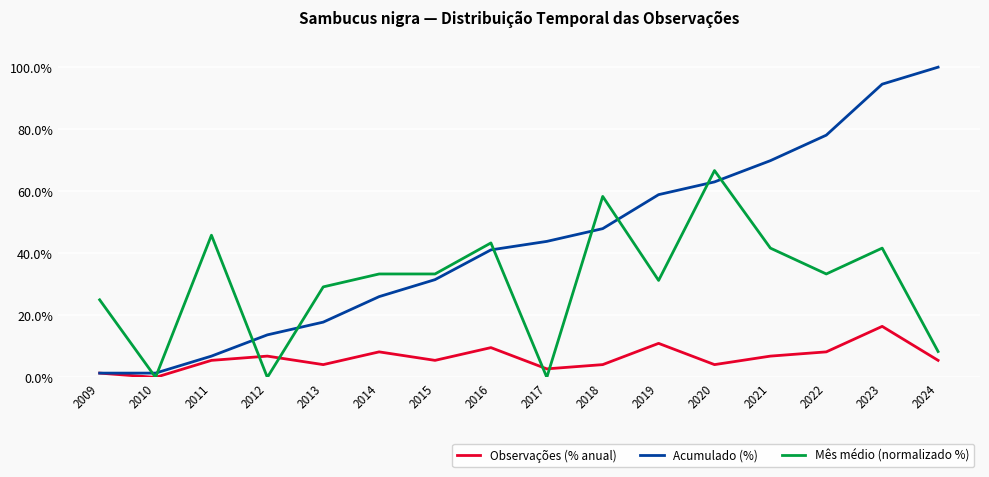

Which series has the widest spread of values?

Acumulado (%)